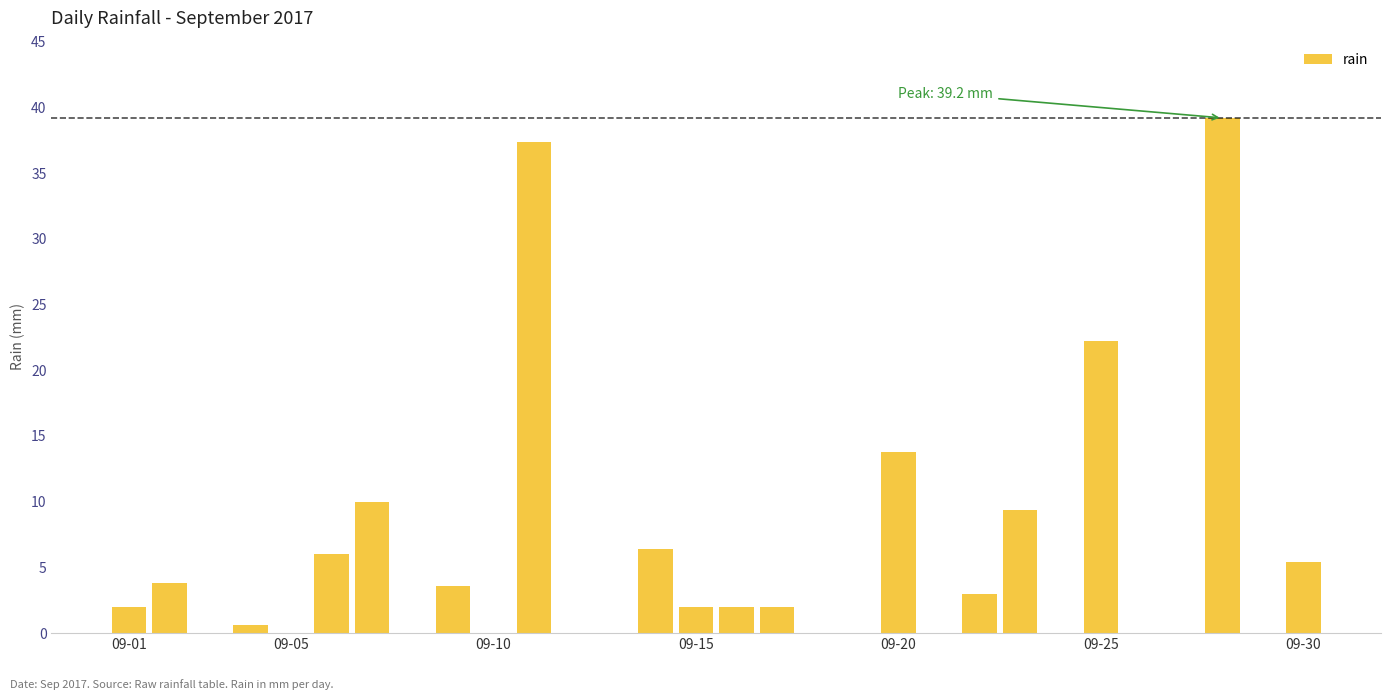

What is the sum of all values?

168.8